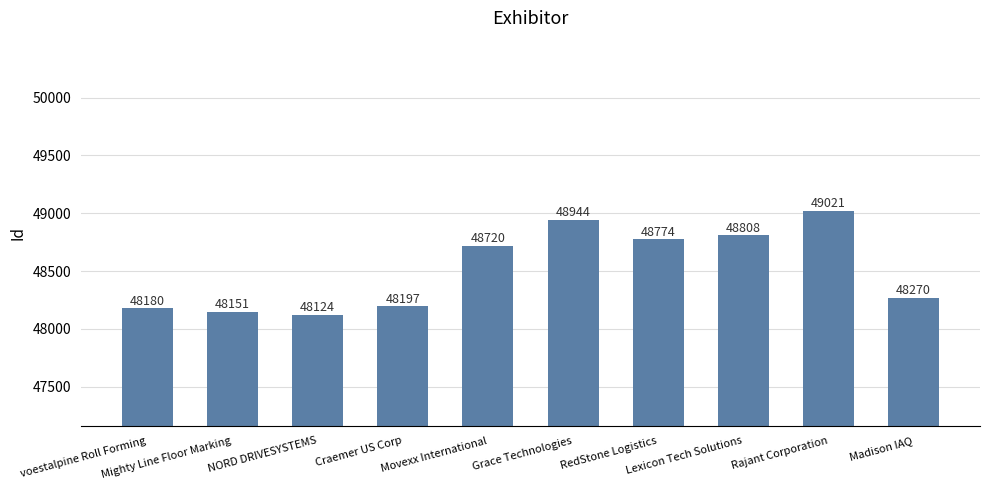

What is the value of the 9th bar from the left?

49021